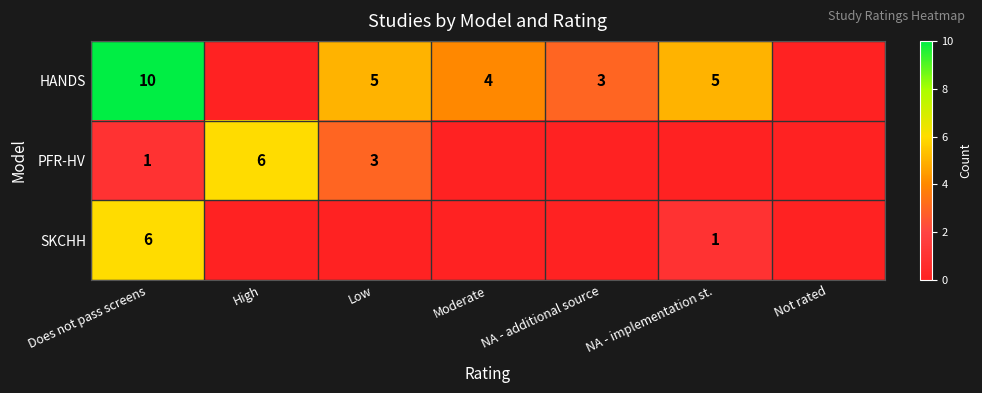

What is the sum of the HANDS values at Low and Moderate?

9